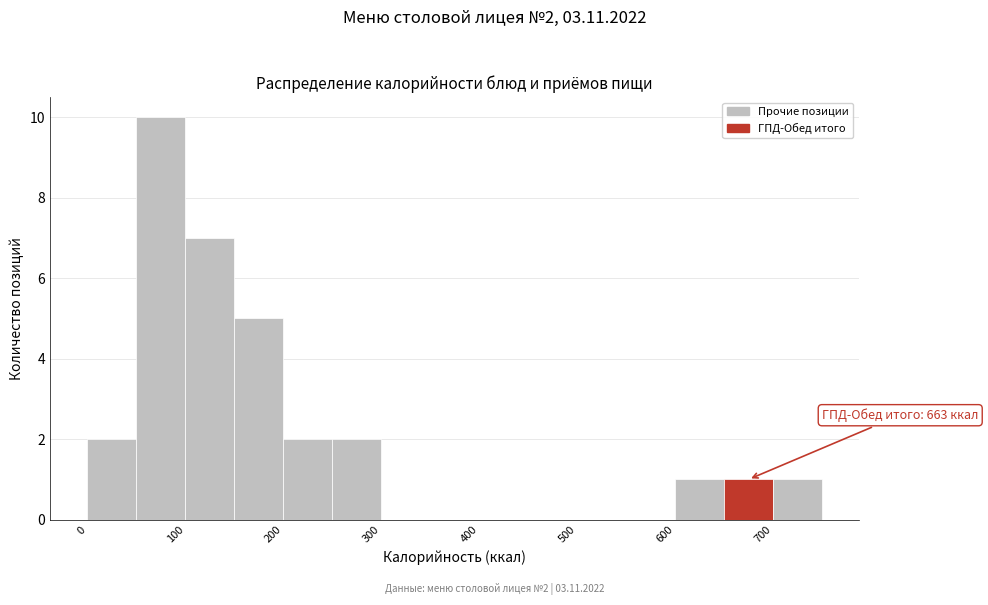

Which range on the x-axis has the tallest bar?

50 to 100